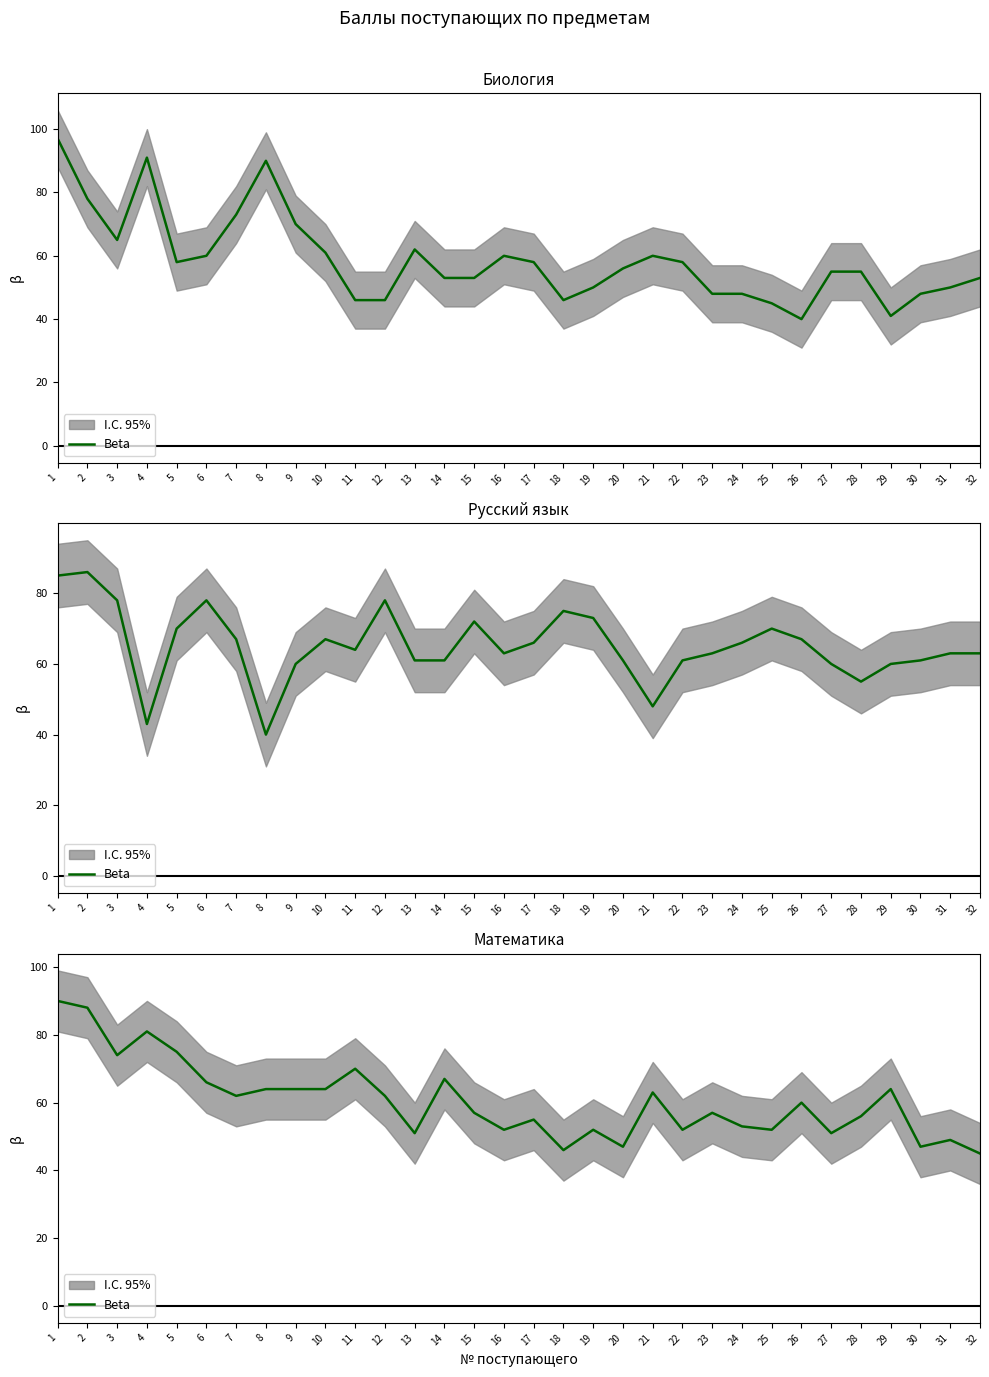

What is the value of the 14th point from the left?

67